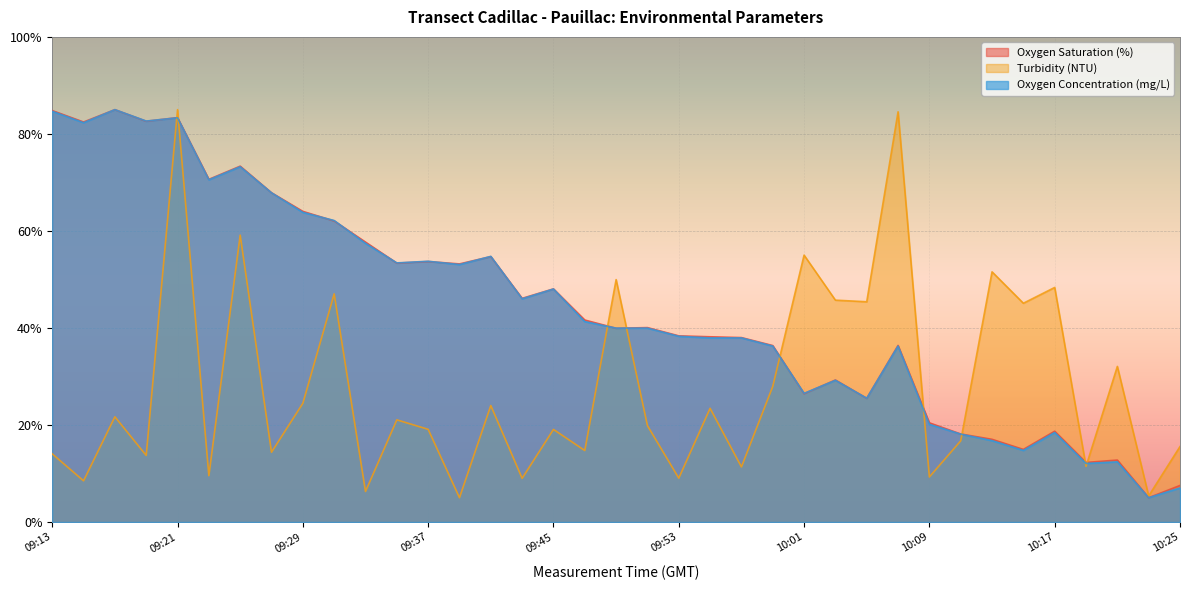

Between 09:41 and 10:19, which series saw the biggest shift?

Oxygen Concentration (mg/L)